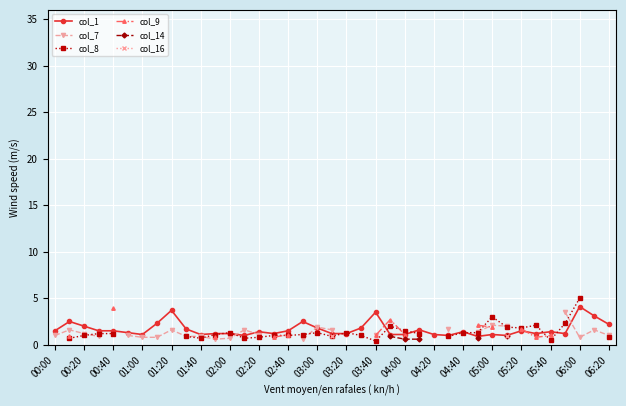

What is the lowest value of the col_1 series?

0.9